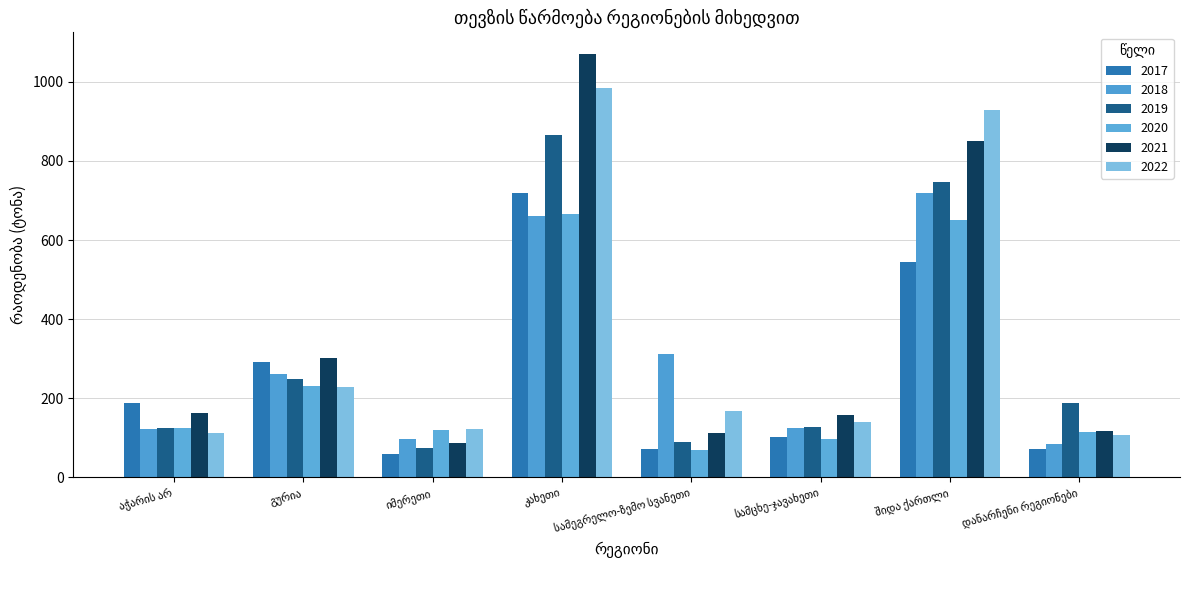

How many bars are there in total?

48